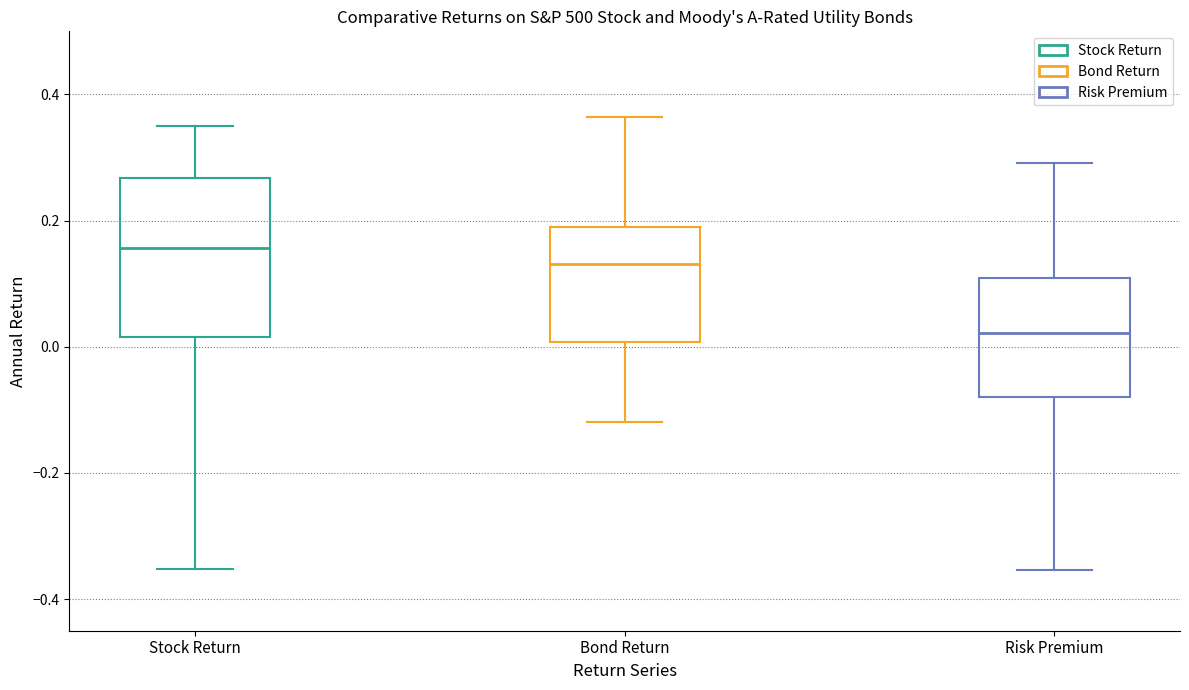

Comparing the boxes themselves (not the whiskers), which one is the tallest?

Stock Return